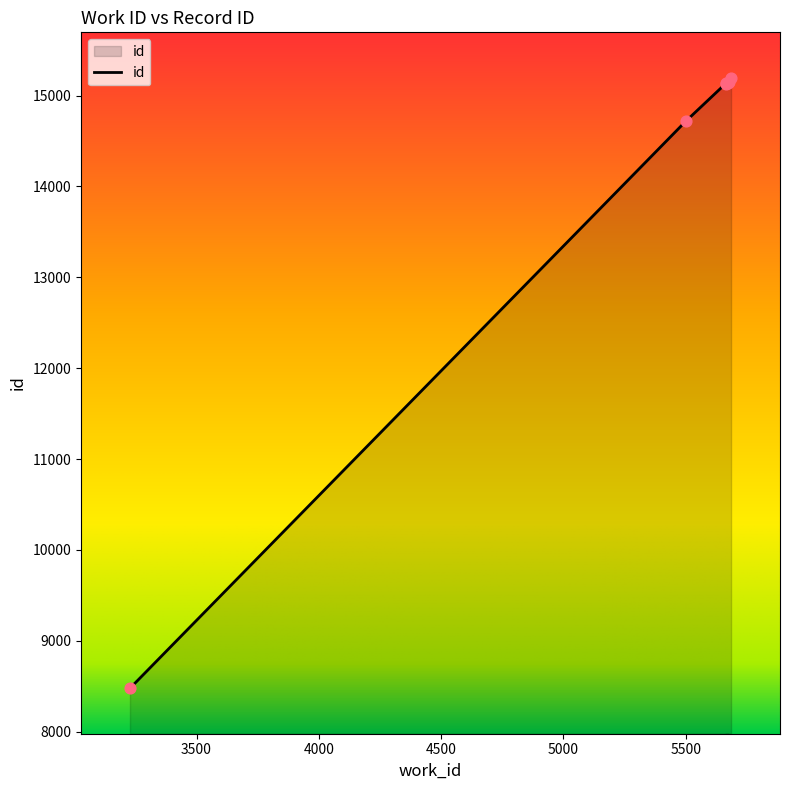

What is the change in value from 5673 to 5685?

+54